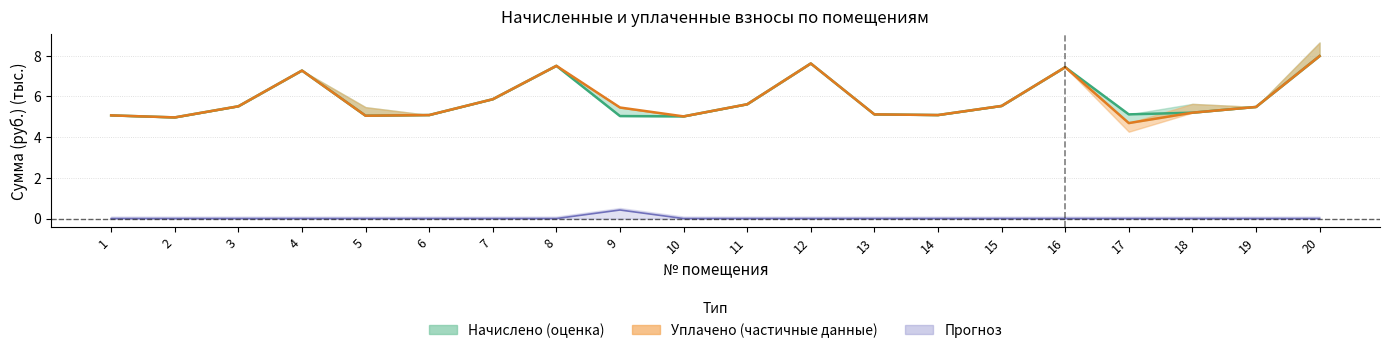

True or false: начислено has more than 1 points higher than both neighbors.

True